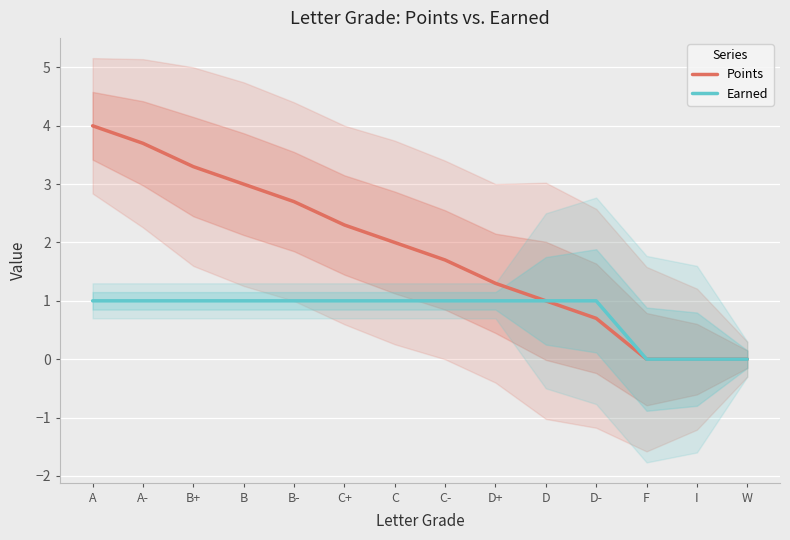

At which label is Points closest to 2?

C